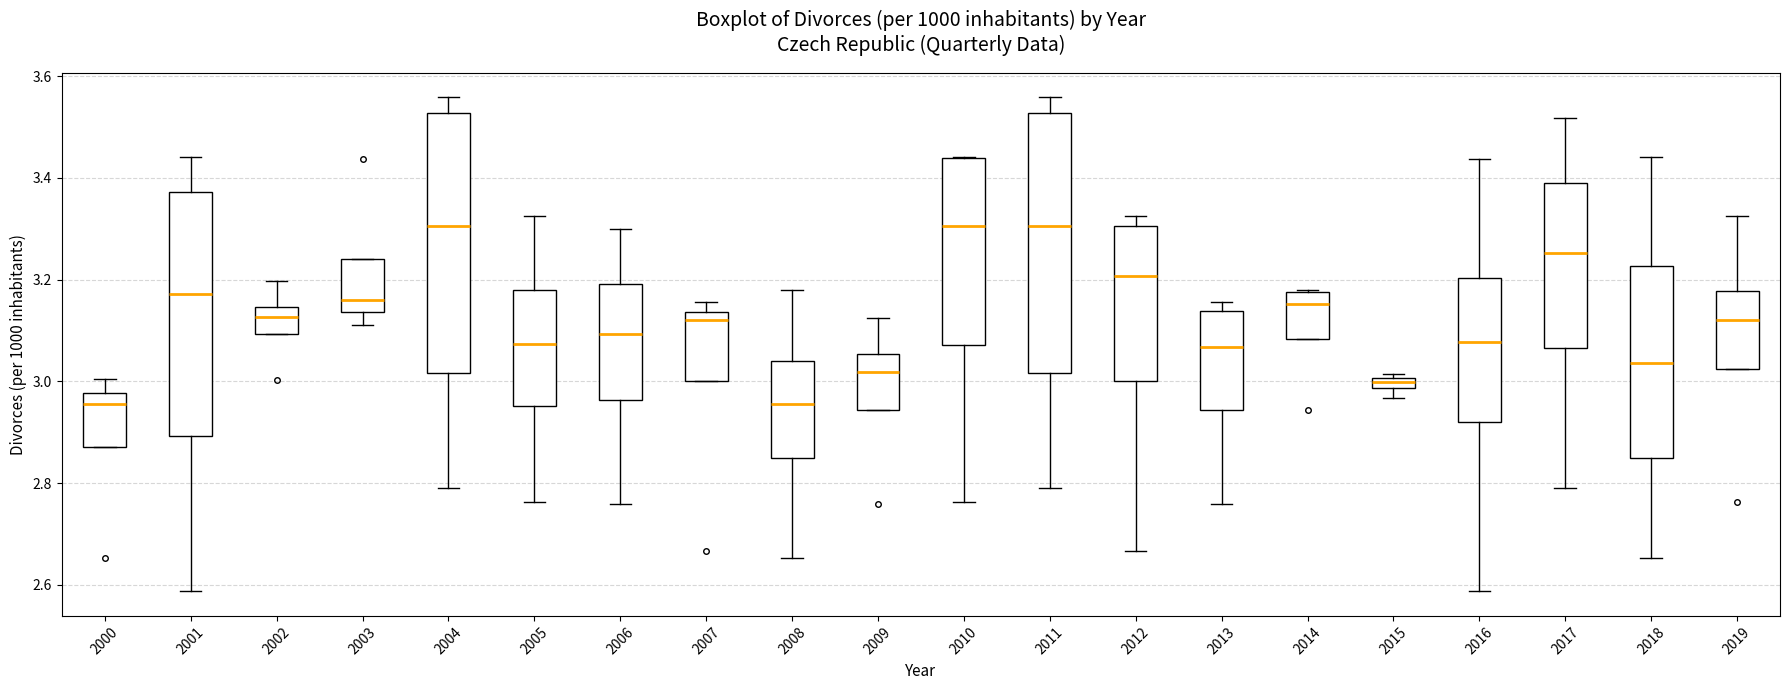

Where is the lower edge of the box at x = 2014 on the y-axis? The values are not printed on the chart, so give them approximately, as read against the axis.

3.08